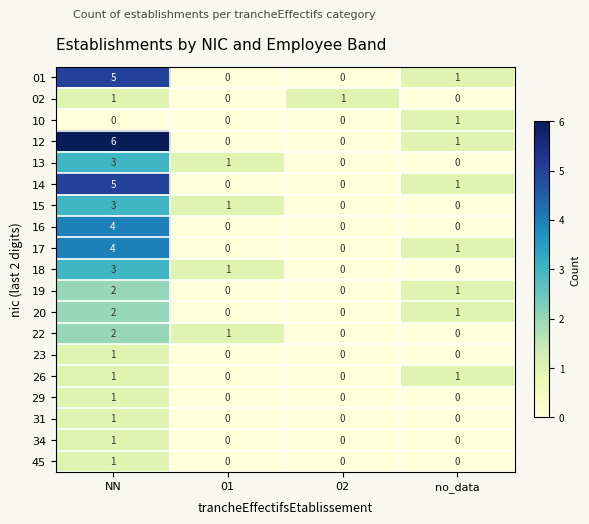

Where does the 12 series first go above 1?

NN